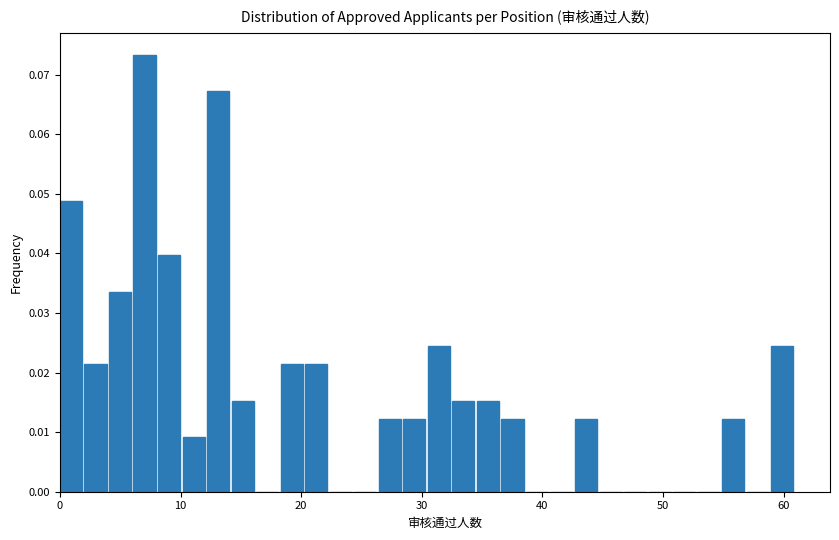

Read against the x-axis, roughly where is the centre of the tallest bar?

7